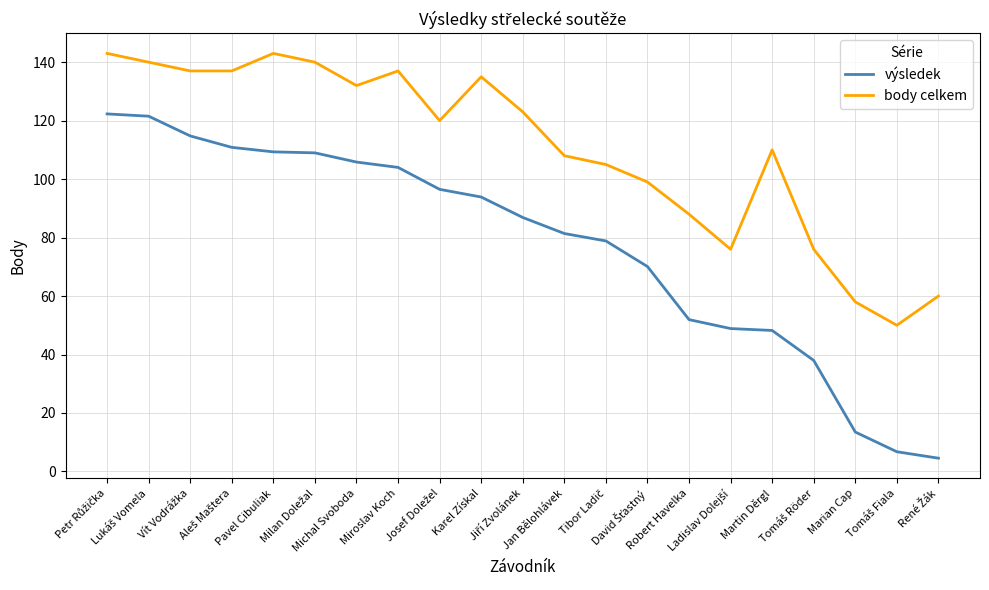

What is the maximum value shown in the chart?

143.0